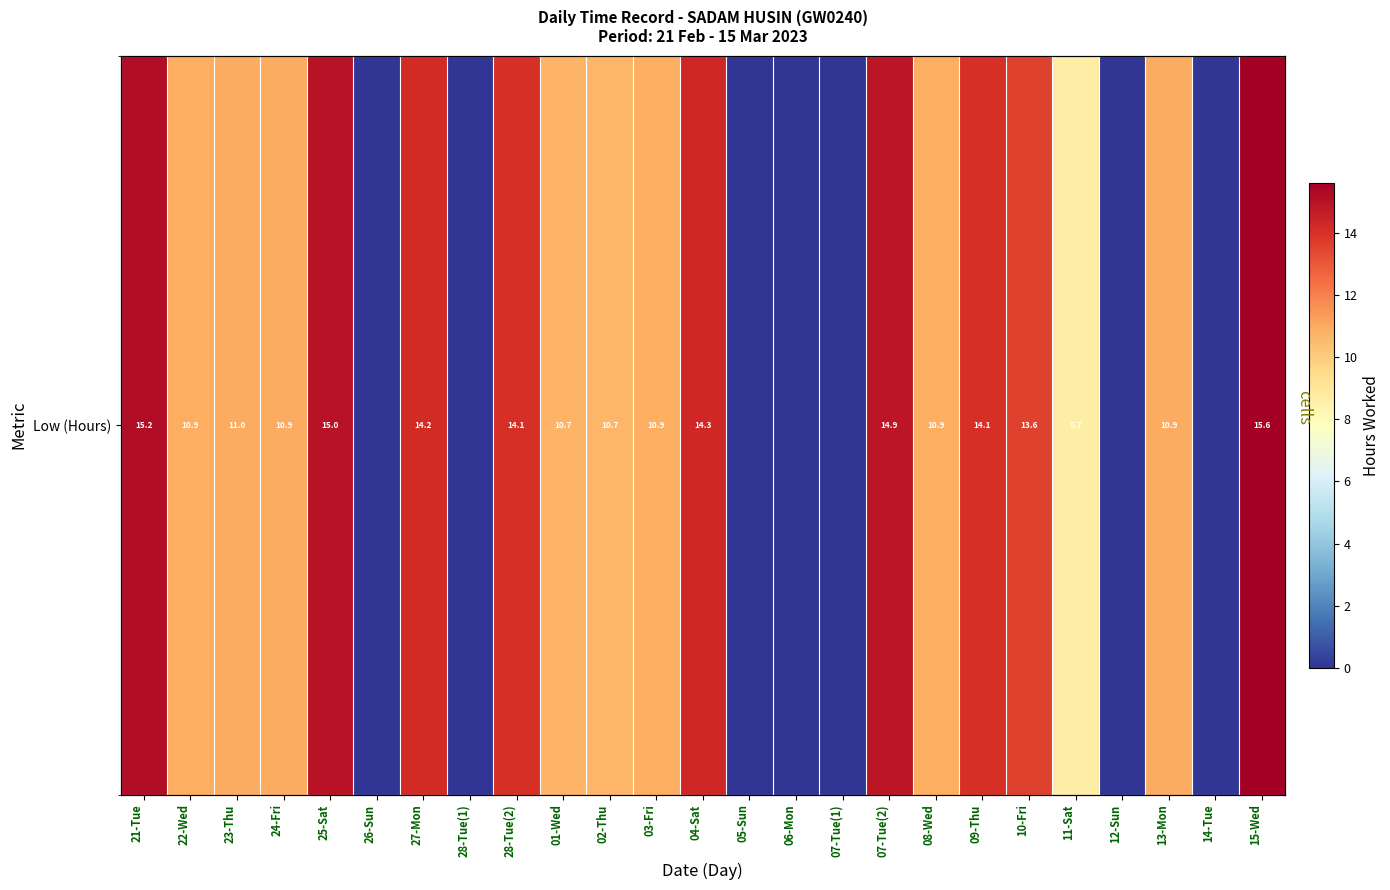

The value at 07-Tue(2) is 21.1. True or false?

False